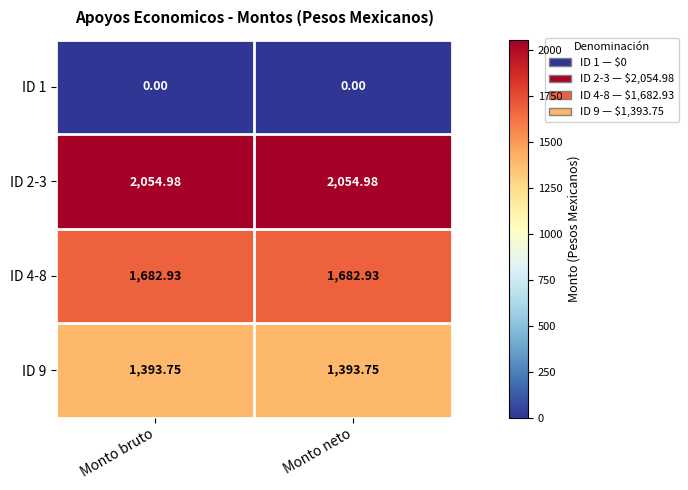

Reading left to right, list all the values displayed in this chart.

ID 1: Monto bruto=0.0	Monto neto=0.0
ID 2-3: Monto bruto=2055.0	Monto neto=2055.0
ID 4-8: Monto bruto=1682.9	Monto neto=1682.9
ID 9: Monto bruto=1393.8	Monto neto=1393.8